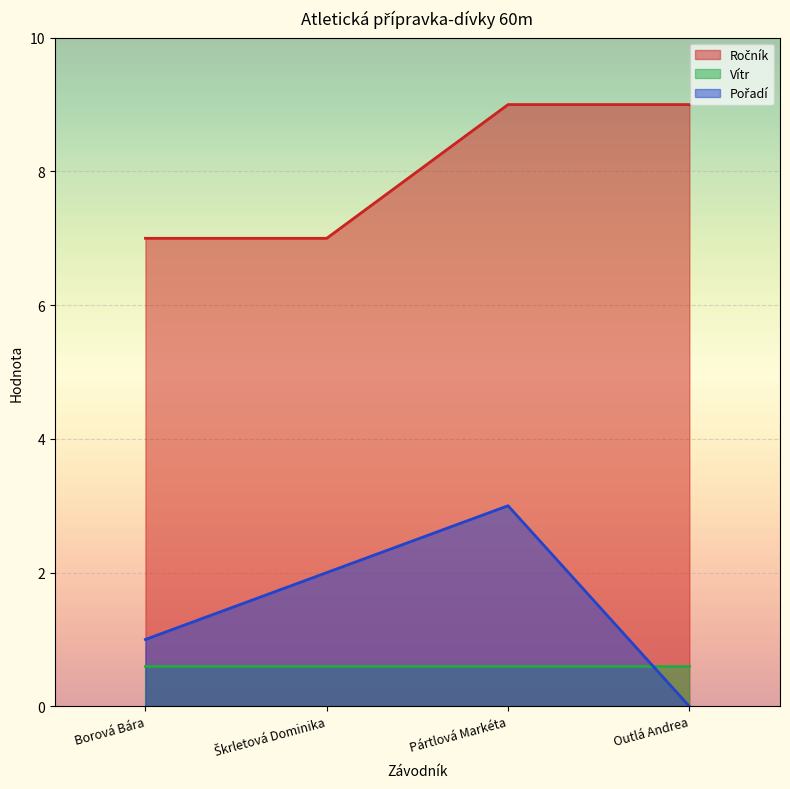

What is the difference between the highest and lowest values at Pártlová Markéta?

8.4